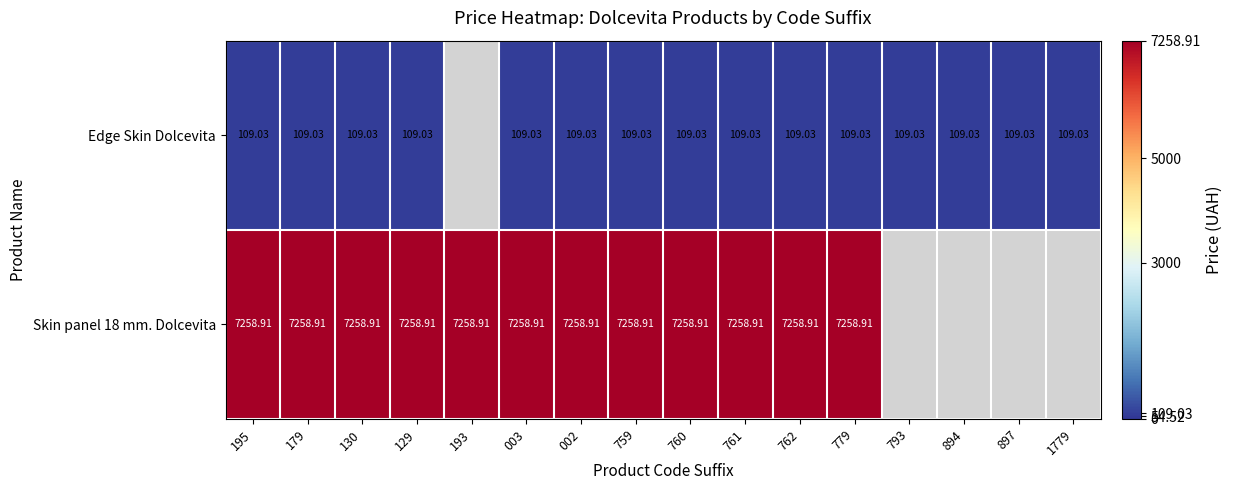

What is the maximum value for Edge Skin Dolcevita?

109.0